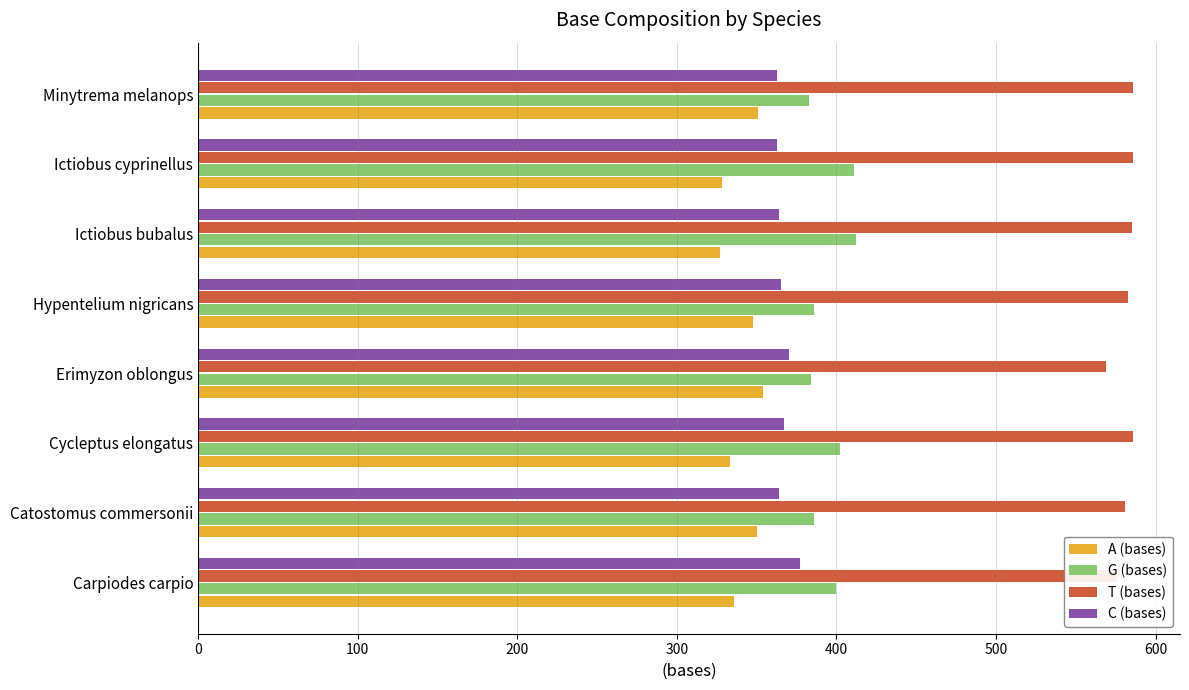

Which series has the largest total across all categories?

T (bases)